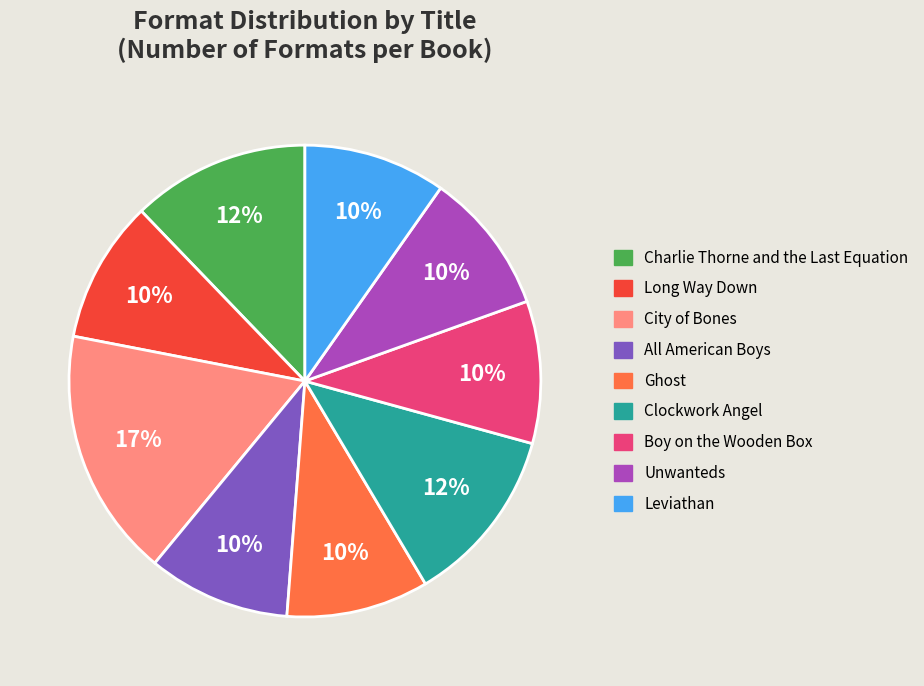

Is there a majority slice in this chart?

No